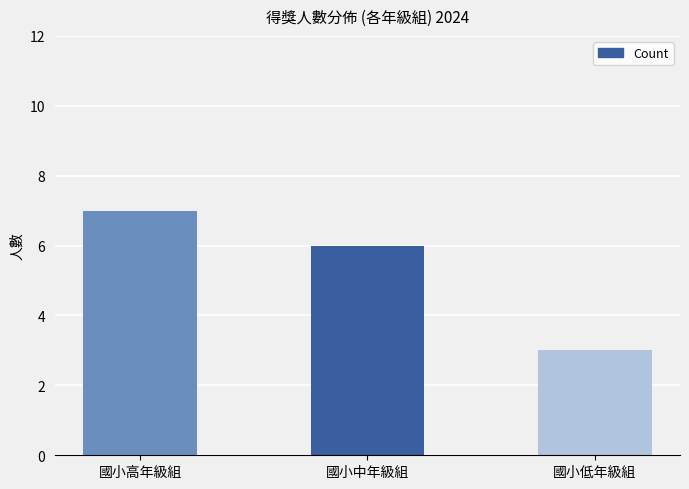

Which has a higher value, 國小中年級組 or 國小高年級組?

國小高年級組